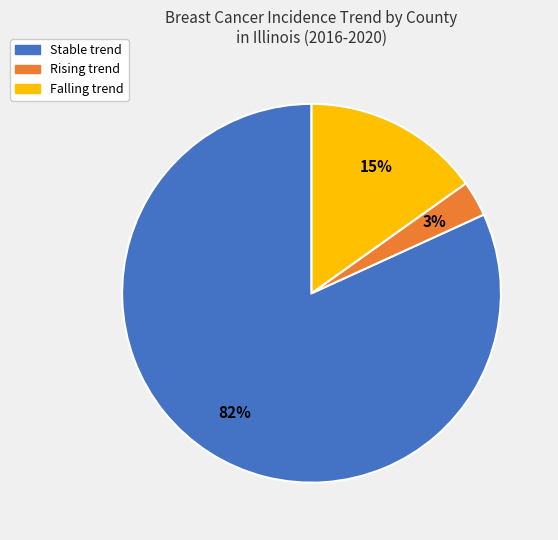

To the nearest percent, what is the difference between the largest and smallest slice percentages?

79%